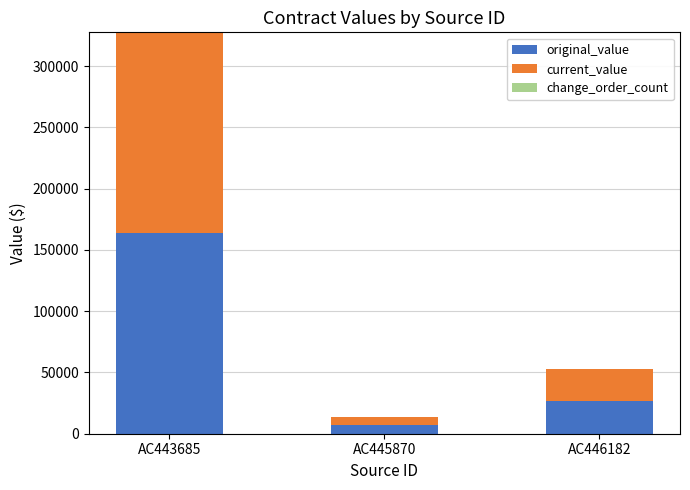

How many bars are there in total?

3